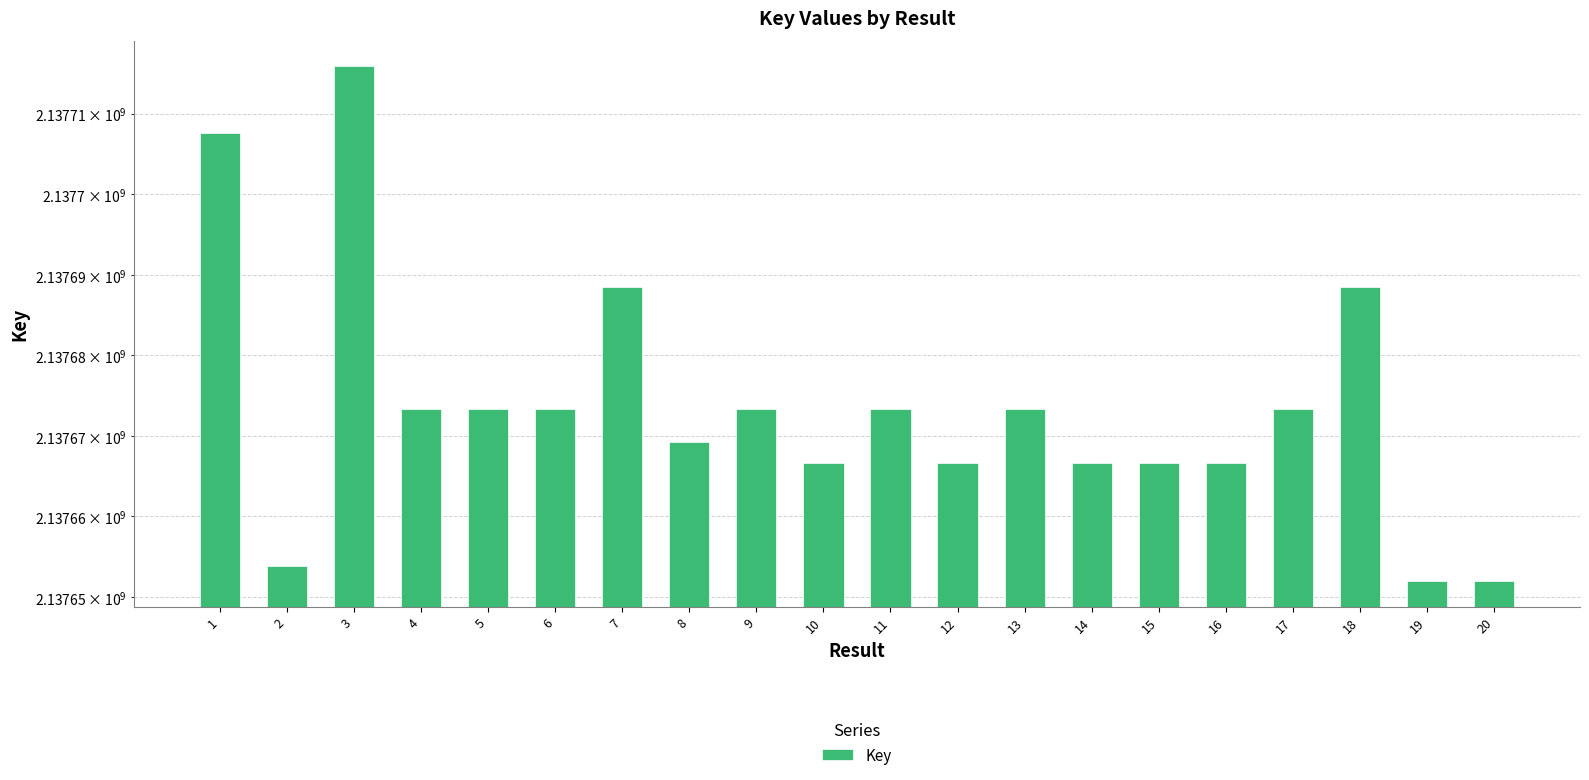

Reading right to left, list all the values displayed in this chart.

20=2137652005	19=2137652017	18=2137688457	17=2137673330	16=2137666650	15=2137666670	14=2137666660	13=2137673319	12=2137666690	11=2137673296	10=2137666680	9=2137673307	8=2137669300	7=2137688468	6=2137673341	5=2137673285	4=2137673352	3=2137715866	2=2137653810	1=2137707658